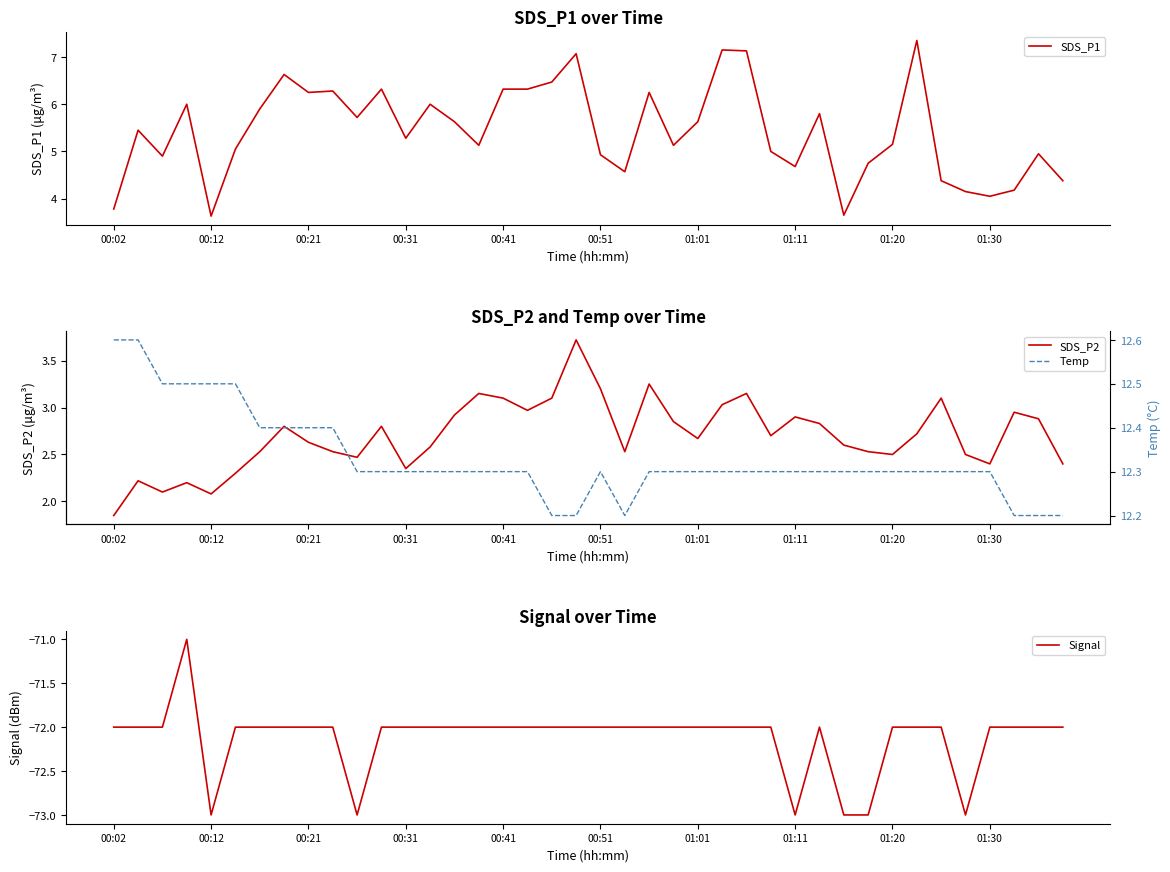

At which category is the sum across all series the highest?

19